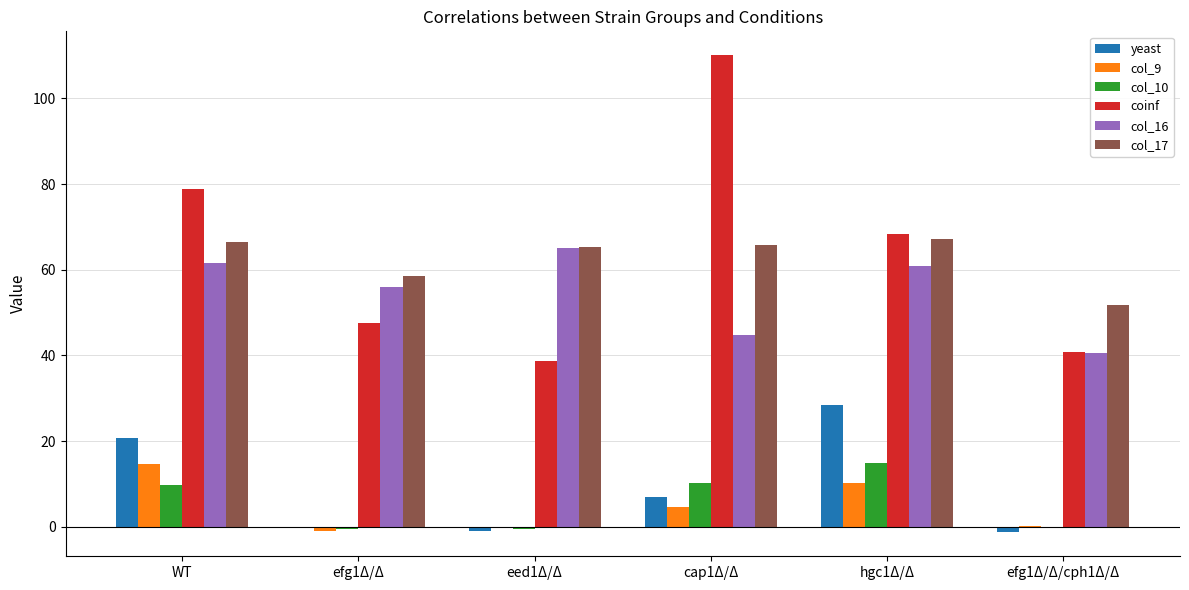

What is the highest value of the col_10 series?

15.0